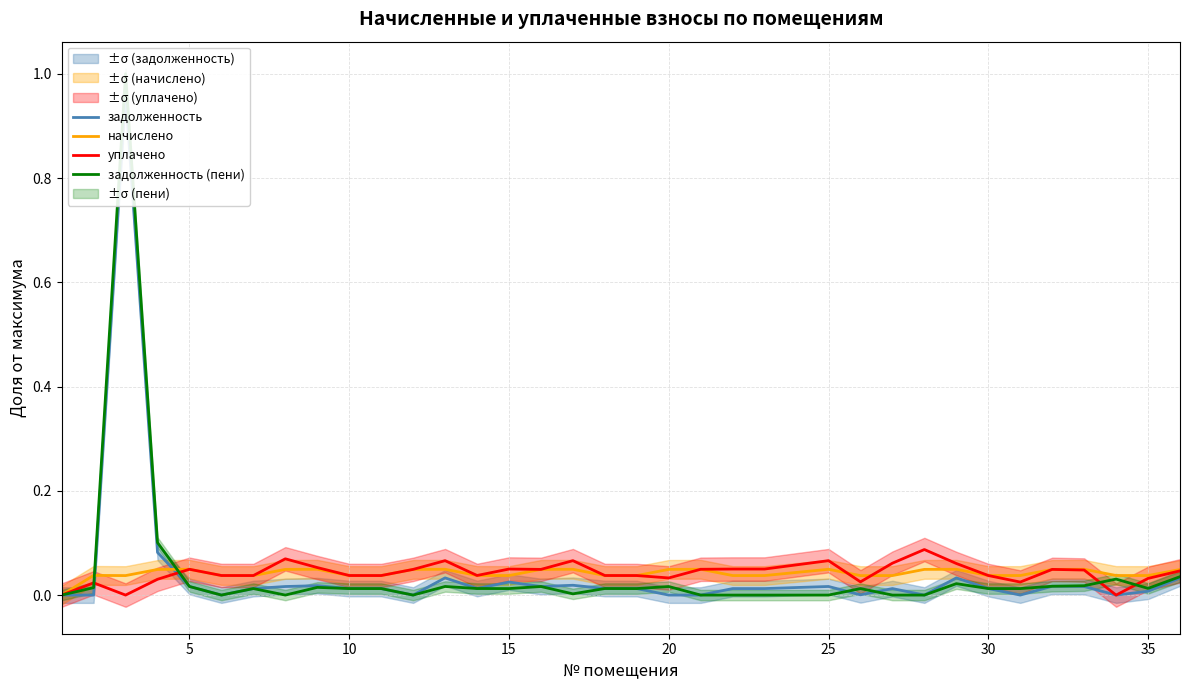

What is the sum of all уплачено values?

1.5